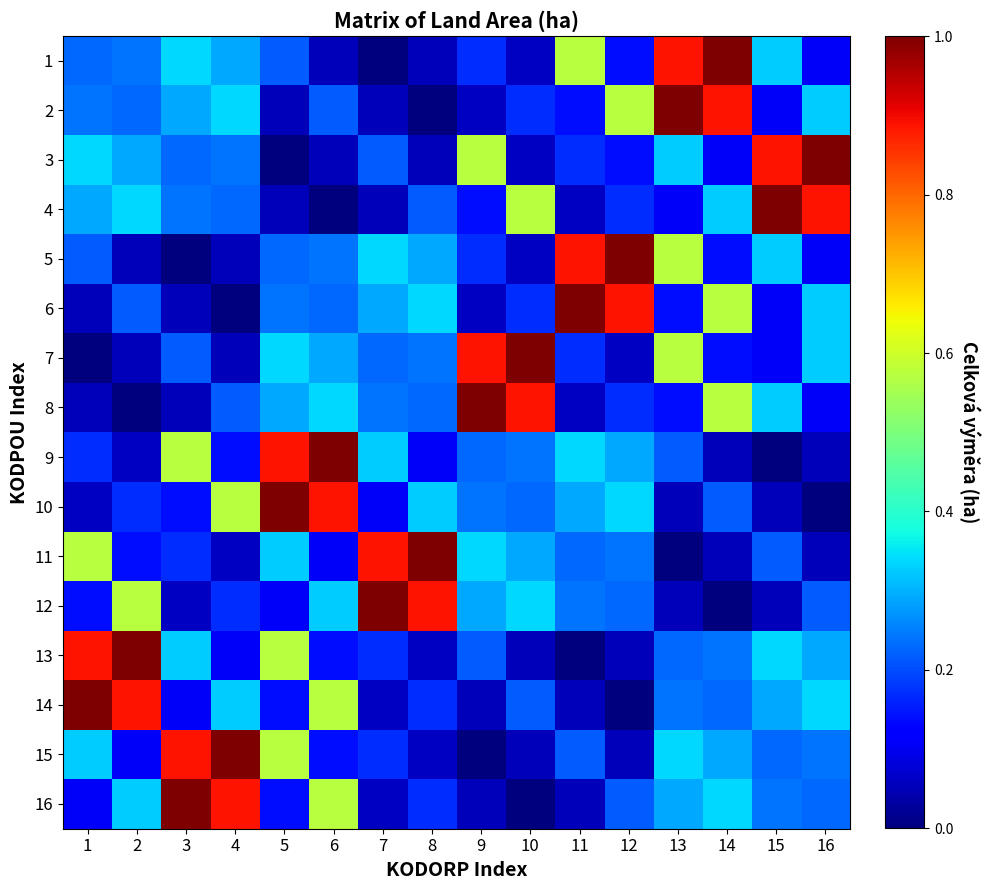

At how many categories does at least one series exceed 0?

16